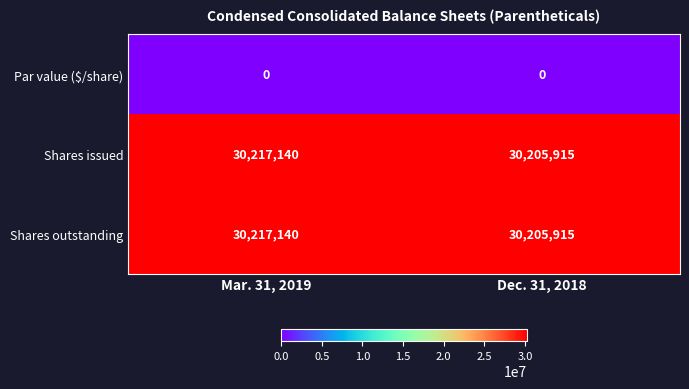

Reading right to left, transcribe all the data shown in this chart.

Par value ($/share): Dec. 31, 2018=0	Mar. 31, 2019=0
Shares issued: Dec. 31, 2018=30205915	Mar. 31, 2019=30217140
Shares outstanding: Dec. 31, 2018=30205915	Mar. 31, 2019=30217140